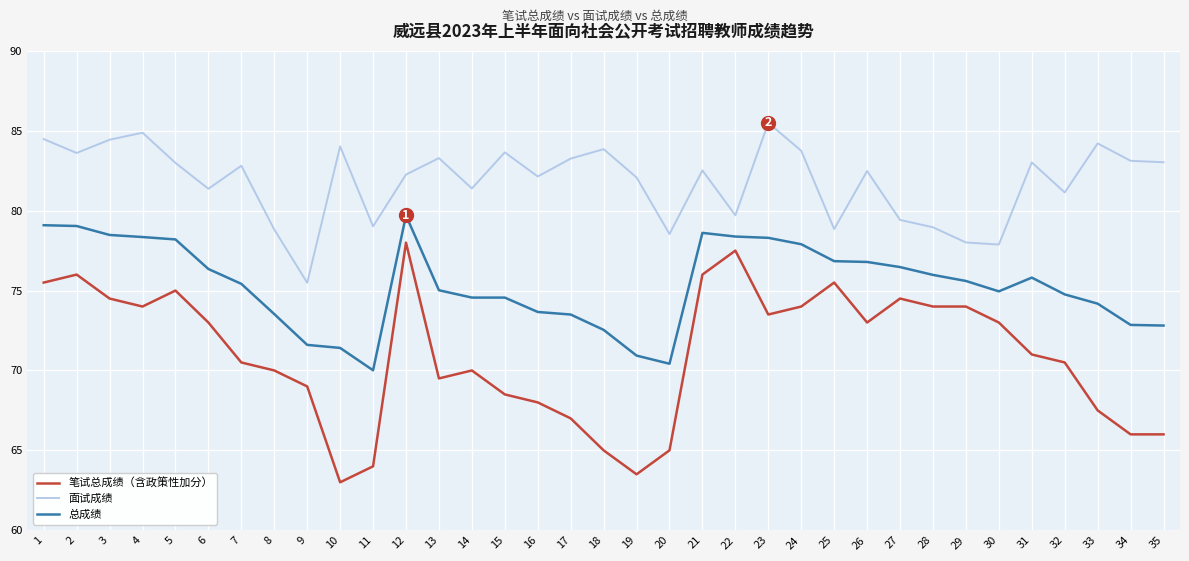

Count the number of data series in this chart.

3